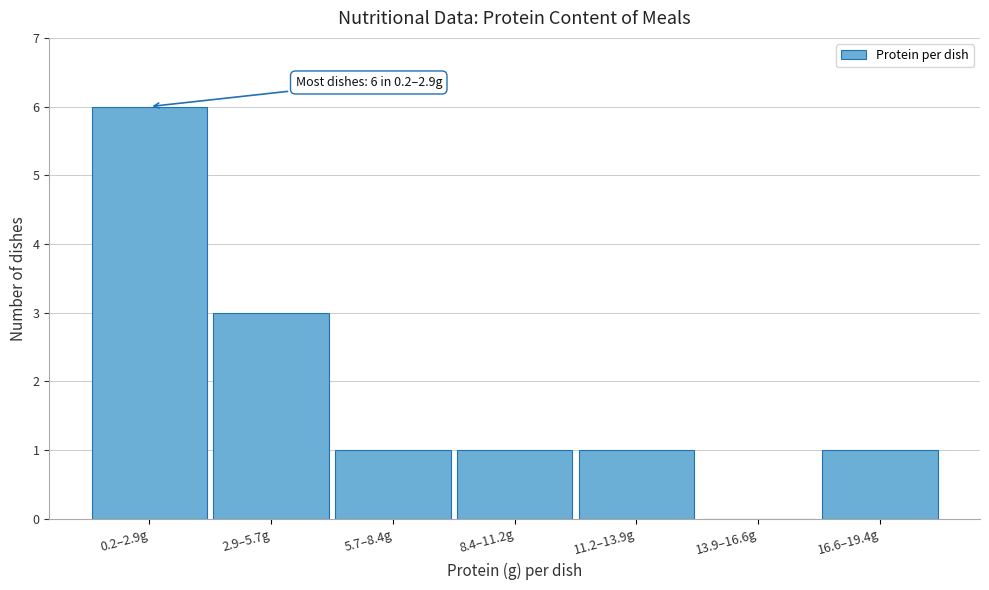

Reading right to left, extract all data points from this chart.

16.6–19.4g=1	13.9–16.6g=0	11.2–13.9g=1	8.4–11.2g=1	5.7–8.4g=1	2.9–5.7g=3	0.2–2.9g=6